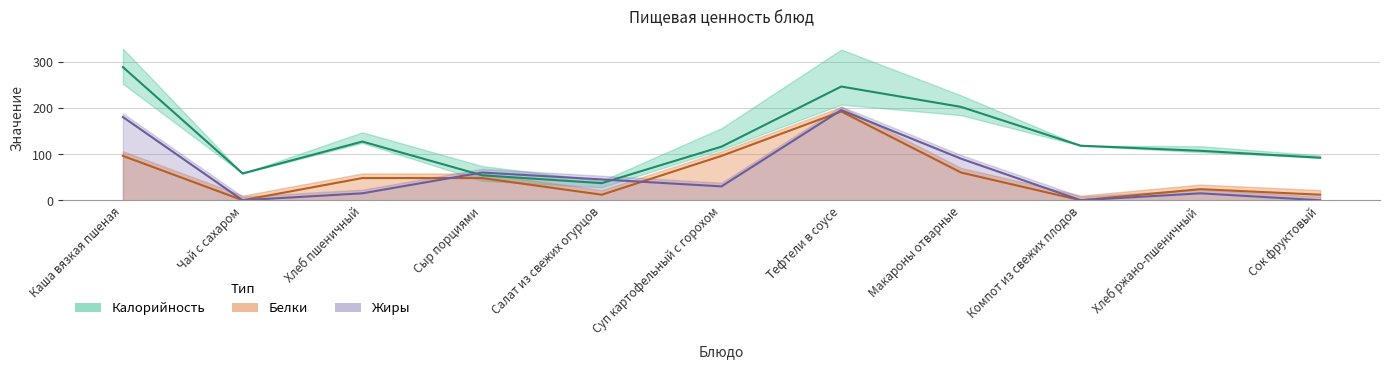

What are all the series names shown in the legend?

Калорийность, Белки, Жиры